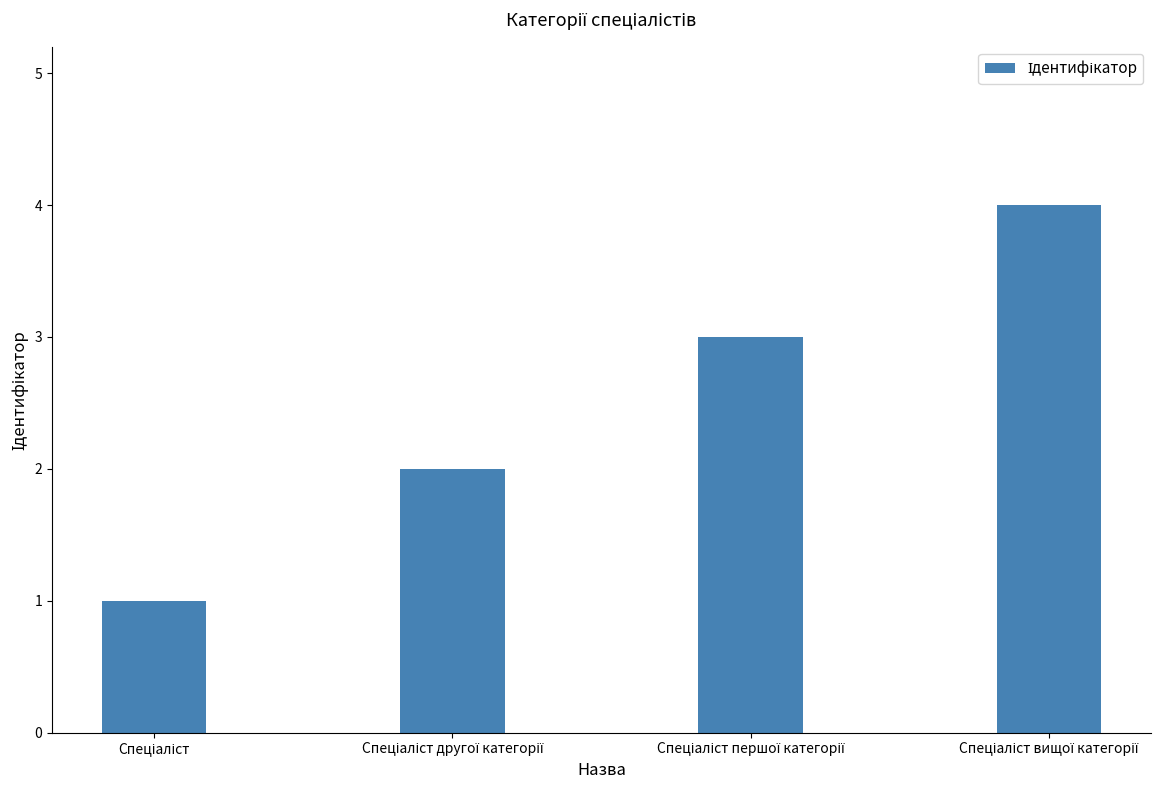

What is the maximum value shown in the chart?

4